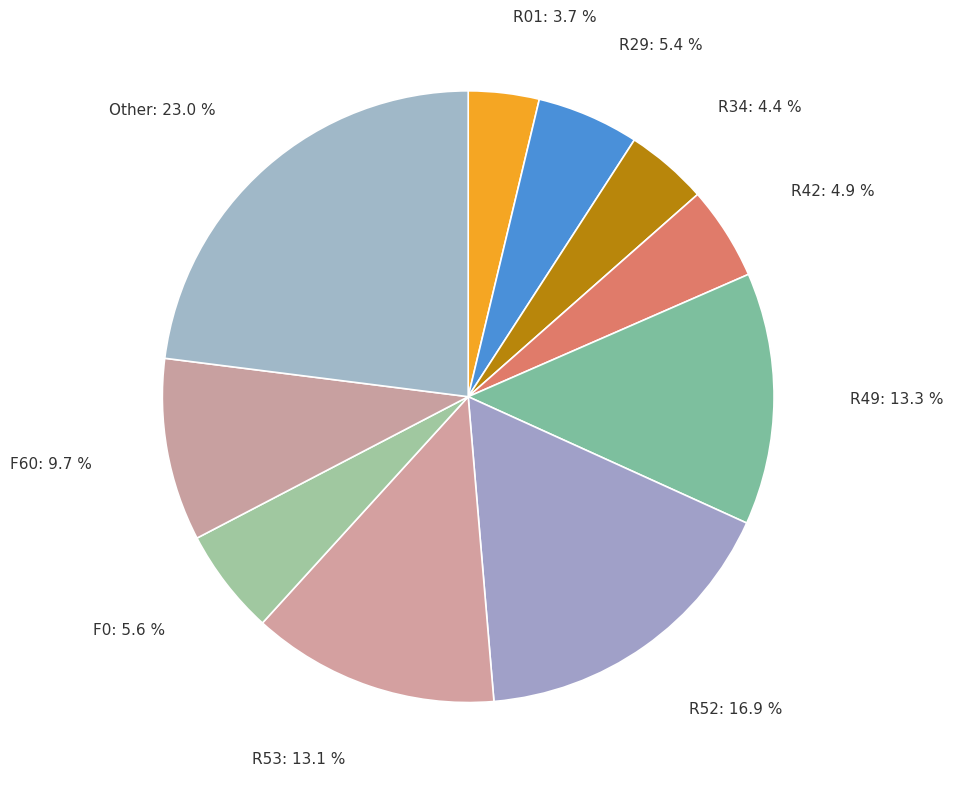

How many segments does this pie chart have?

10